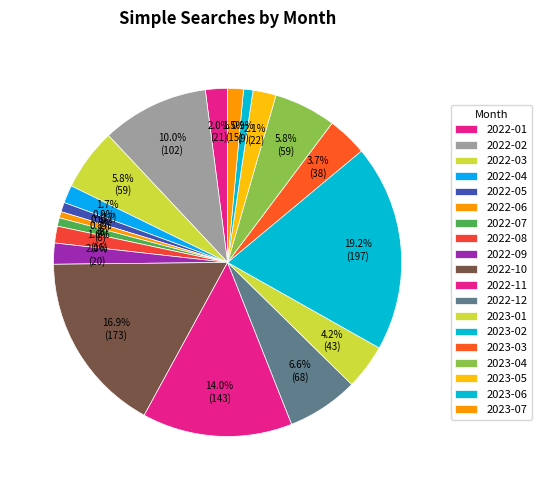

How many slices are in this pie chart?

19